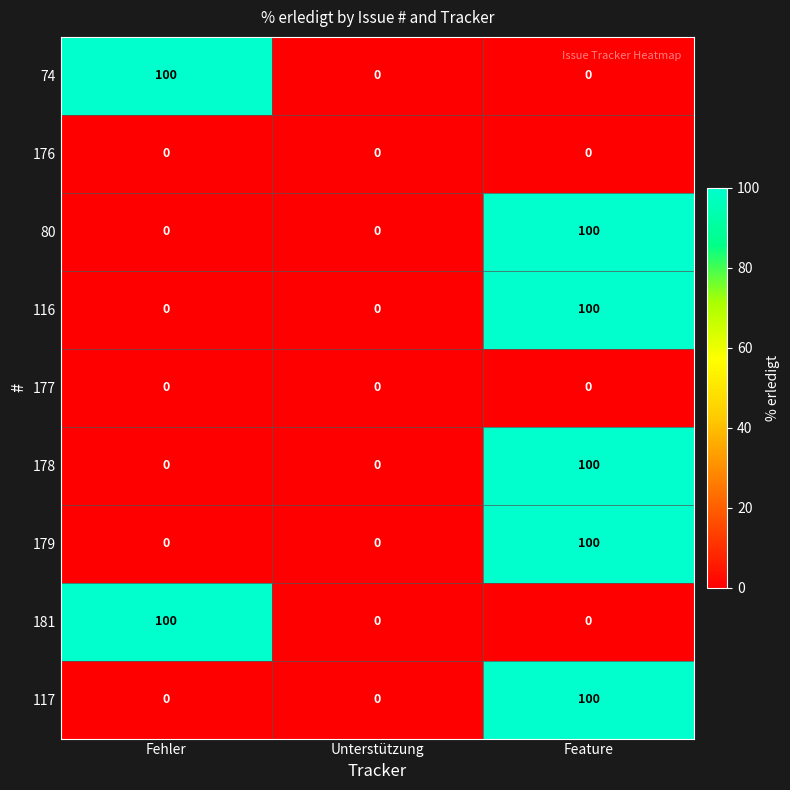

Is it true that 74 equals 50 at Unterstützung?

False